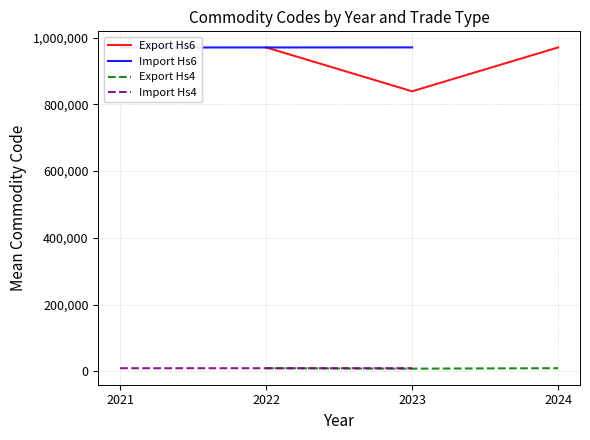

The value of Export Hs6 at 2023 is 526554.5. True or false?

False